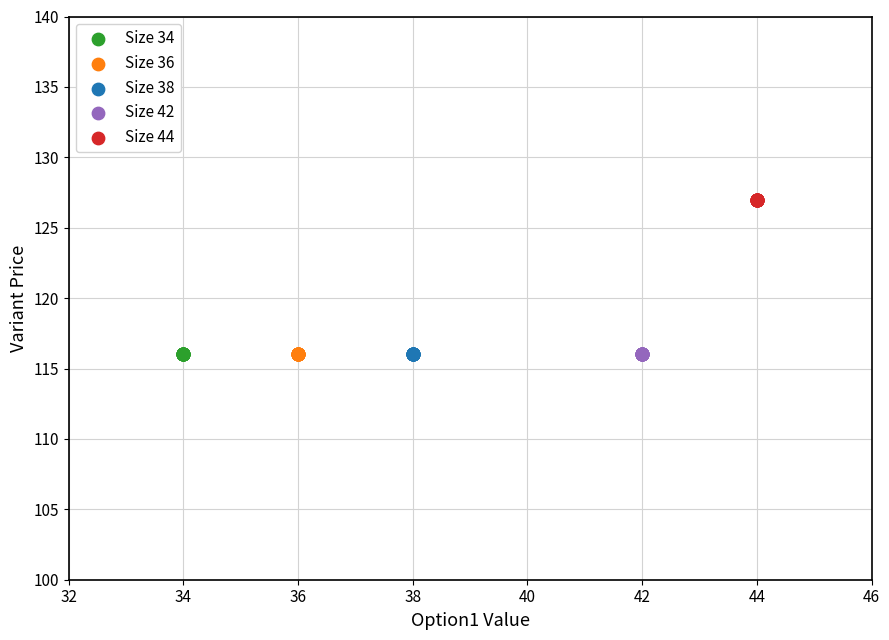

Which series reaches the maximum Y coordinate?

Size 44